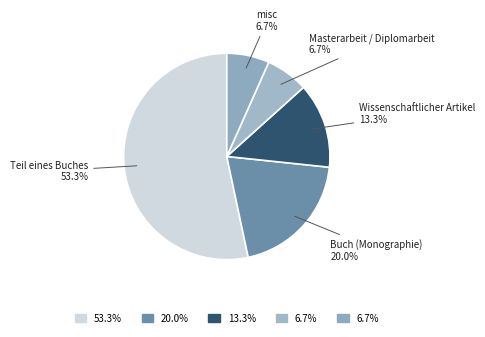

Count the number of slices in the pie.

5